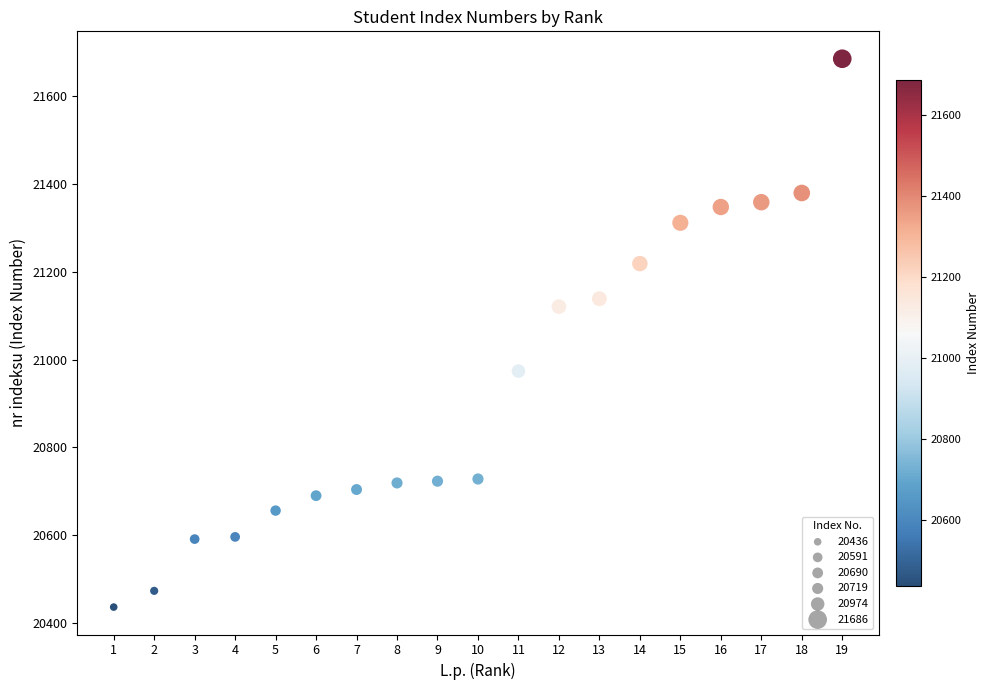

What is the range of Y values (max minus min)?

1250